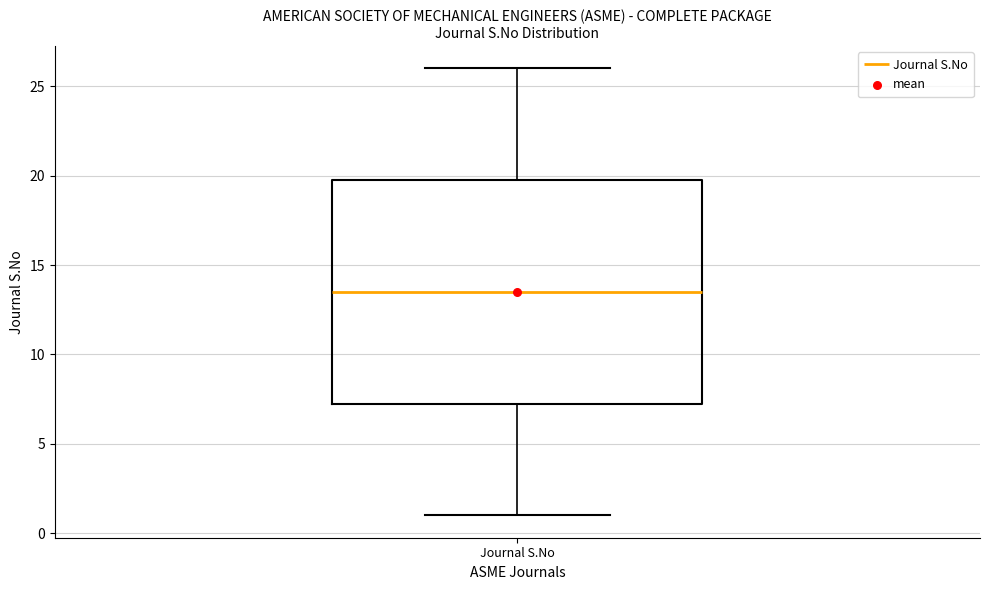

Transcribe this box plot: give where the median line is, the range the box spans, and where the two whiskers end, as read against the y-axis. The values are not printed on the chart, so give them approximately, as read against the axis.

median 13.5, box 7.5 to 20.0, whiskers 1.0 to 26.0